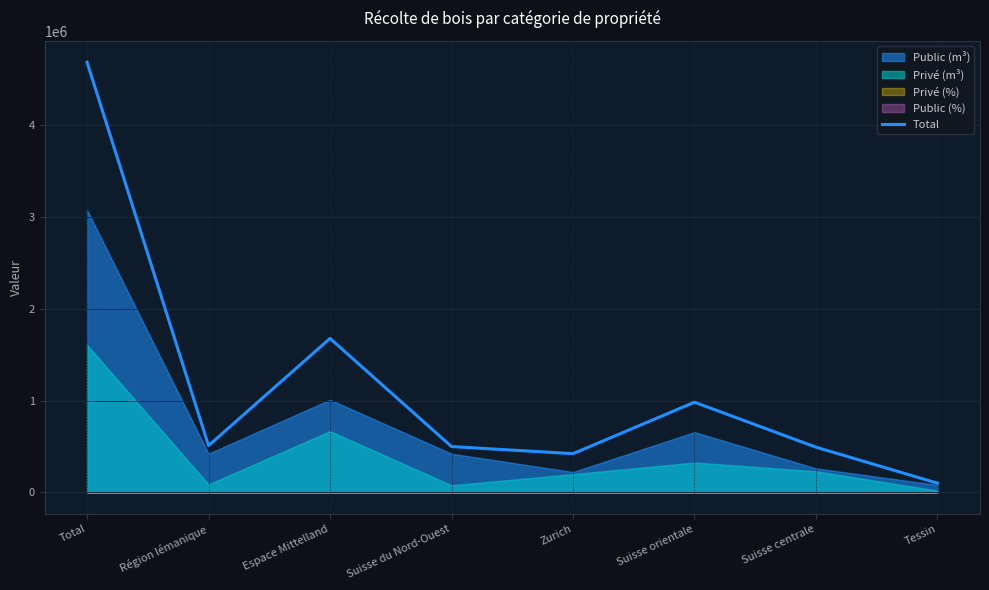

List the labels in order of value, smallest first.

Tessin, Zurich, Suisse centrale, Suisse du Nord-Ouest, Région lémanique, Suisse orientale, Espace Mittelland, Total